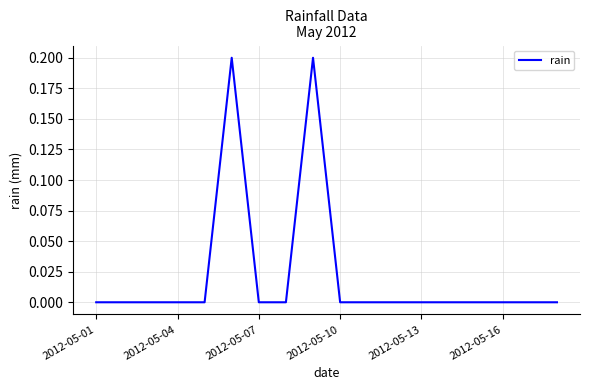

Does the chart have visible grid lines?

Yes